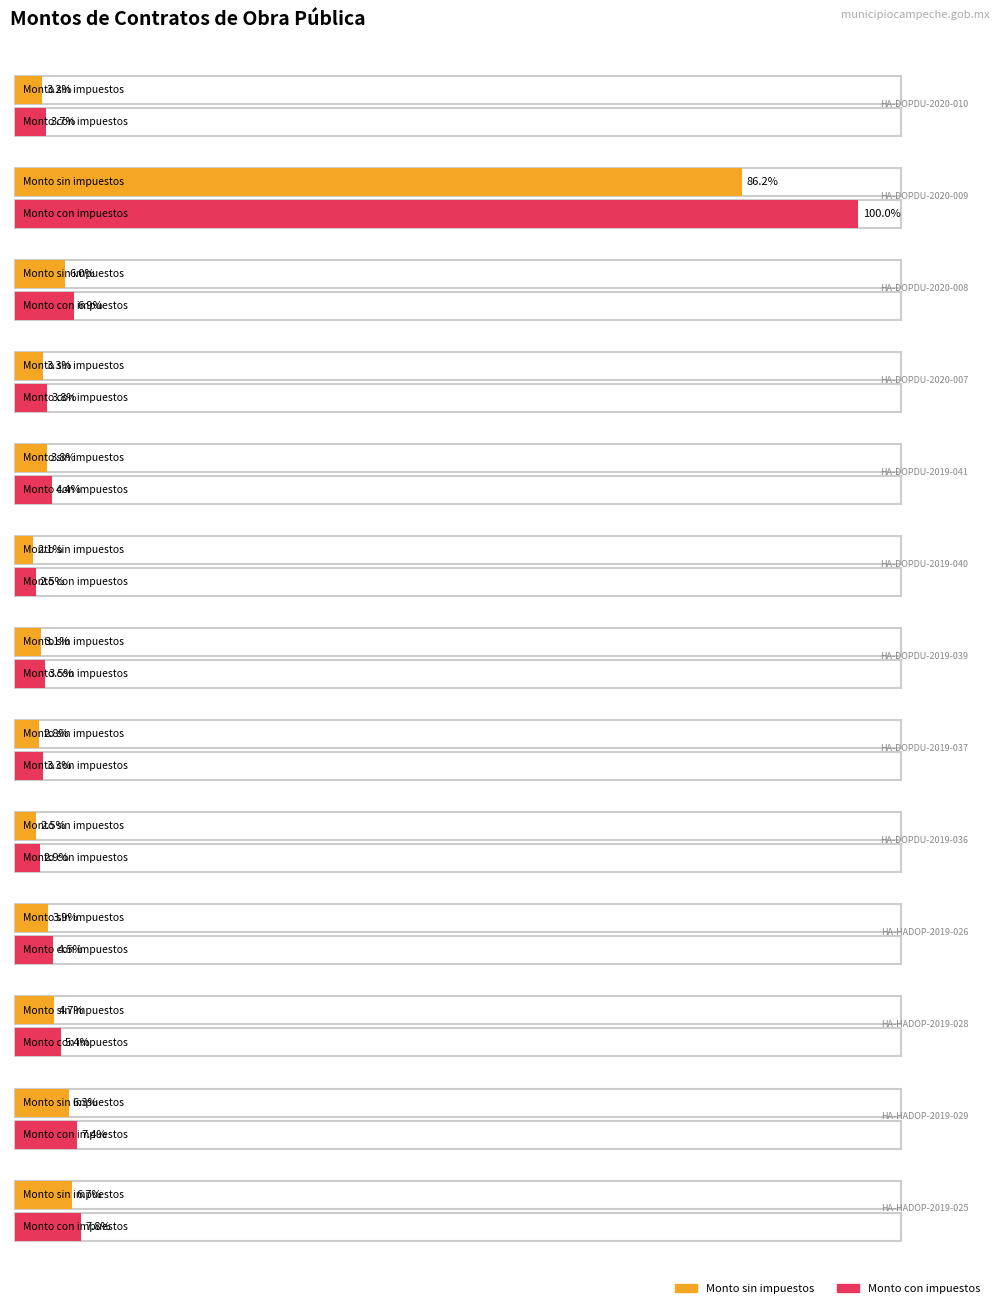

What is the spread (max minus min) of values at HA-HADOP-2019-026?

252190.7